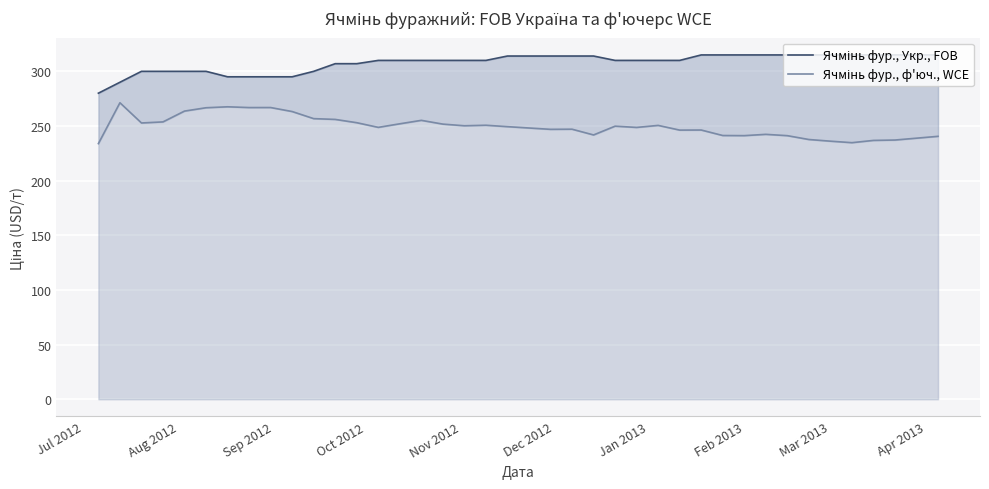

Rank the series by their average value, from highest to lowest.

Ячмінь фур., Укр., FOB, Ячмінь фур., ф'юч., WCE